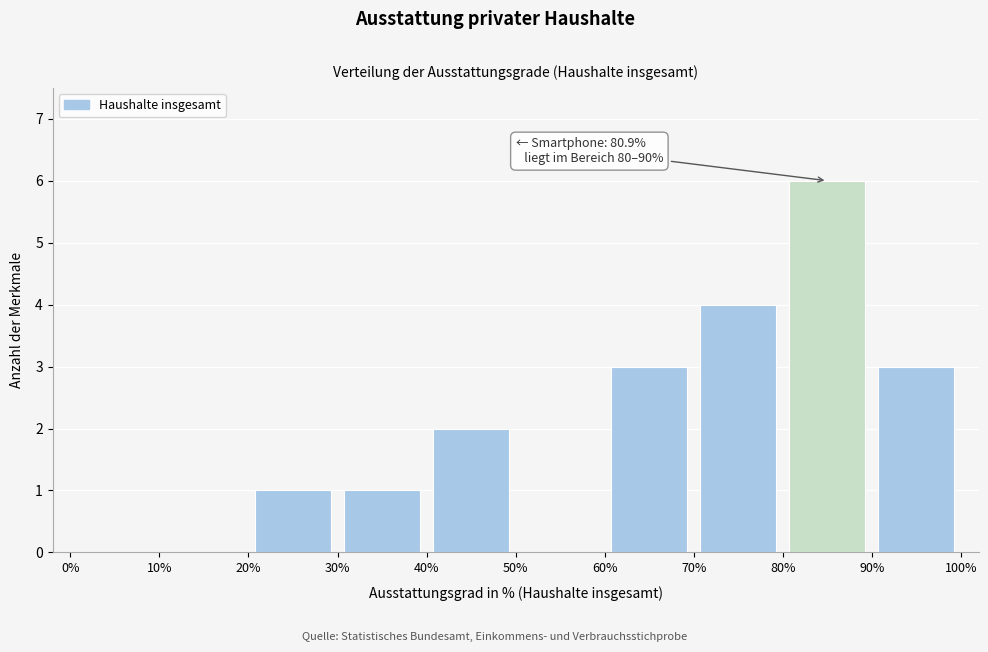

Which range on the x-axis has the tallest bar?

80% to 90%